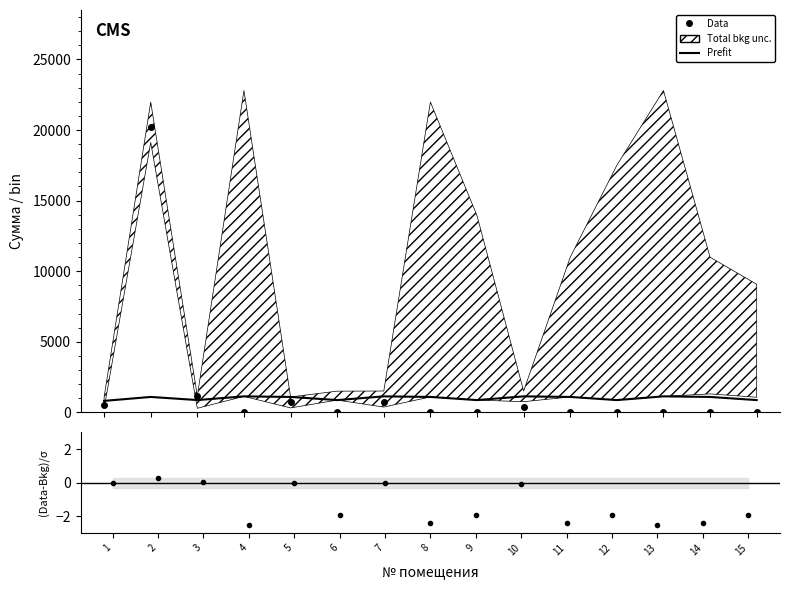

Reading left to right, list all the values displayed in this chart.

Prefit: 1=814.8	2=1093.7	3=872.6	4=1134.6	5=1093.7	6=870.9	7=1134.6	8=1093.7	9=870.9	10=1134.6	11=1093.7	12=870.9	13=1134.6	14=1093.7	15=870.9
(Data-Bkg)/σ: 1=-0.0	2=0.3	3=0.0	4=-2.5	5=-0.0	6=-1.9	7=-0.0	8=-2.4	9=-1.9	10=-0.1	11=-2.4	12=-1.9	13=-2.5	14=-2.4	15=-1.9